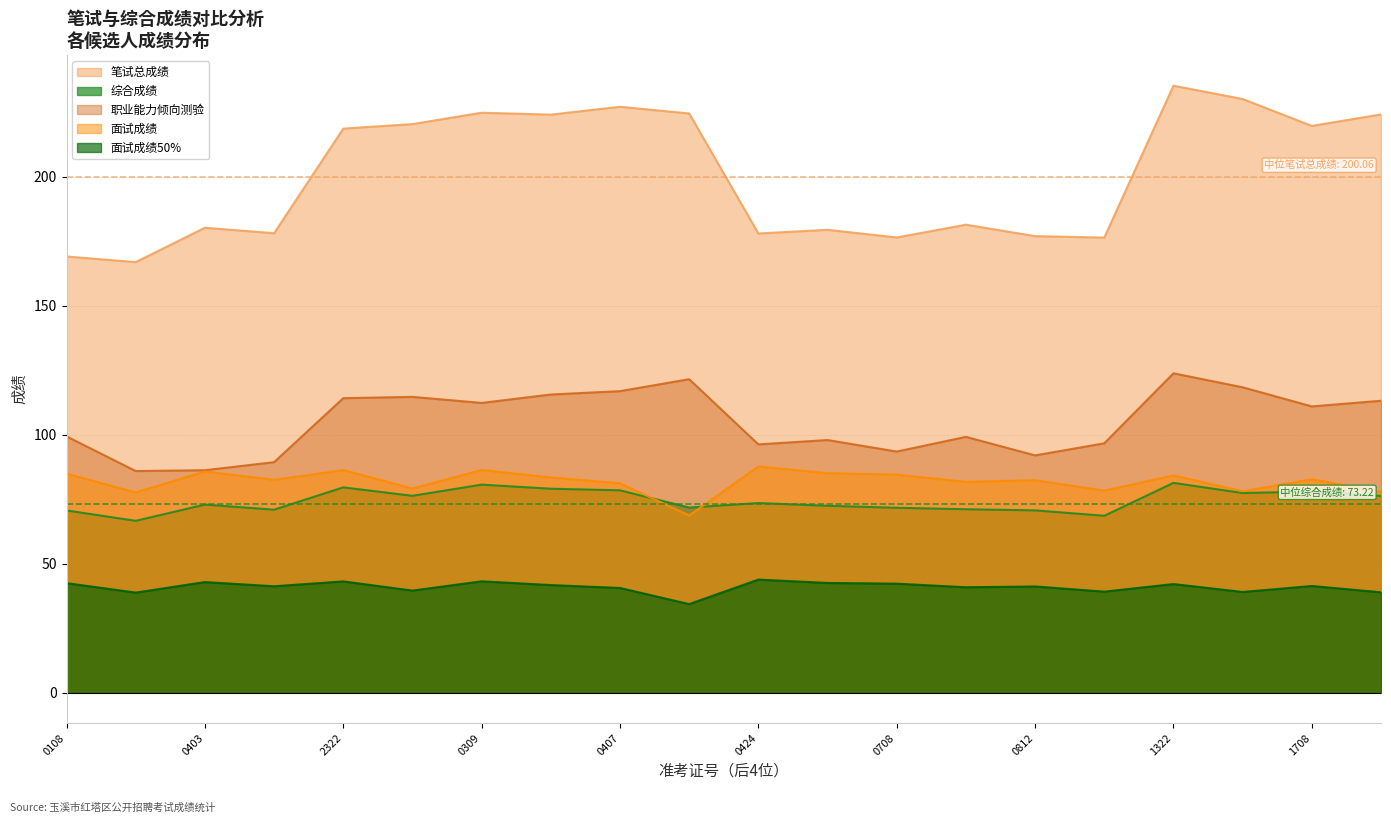

What value does the 面试成绩50% series have at 0708?

42.3